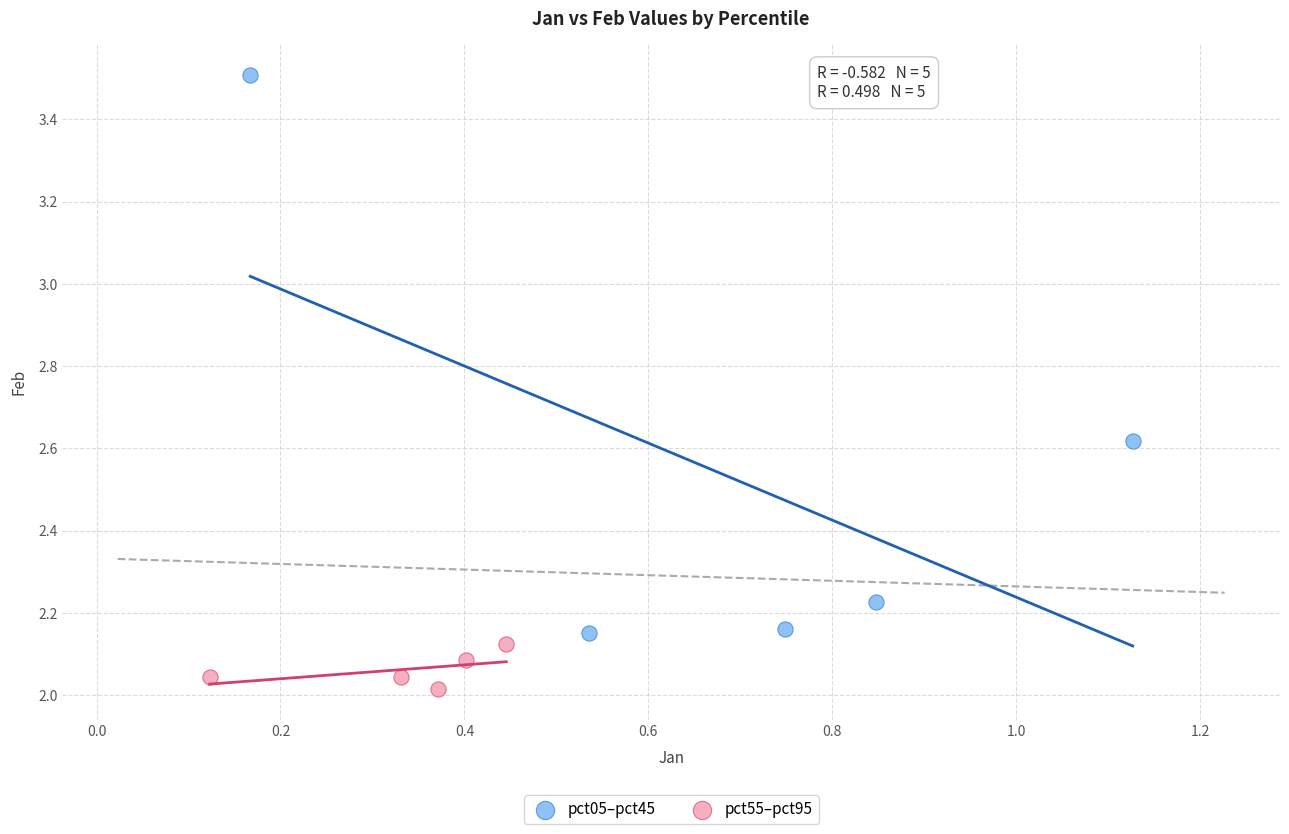

What are all the series names shown in the legend?

pct05–pct45, pct55–pct95